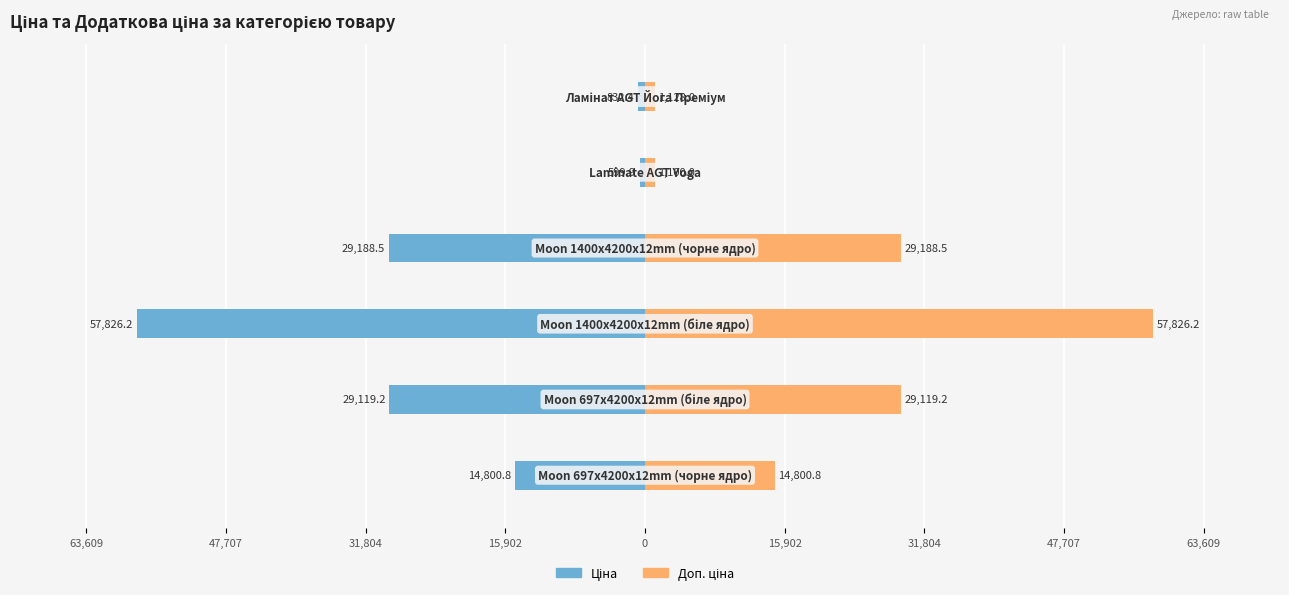

How many bars are there in each group?

2